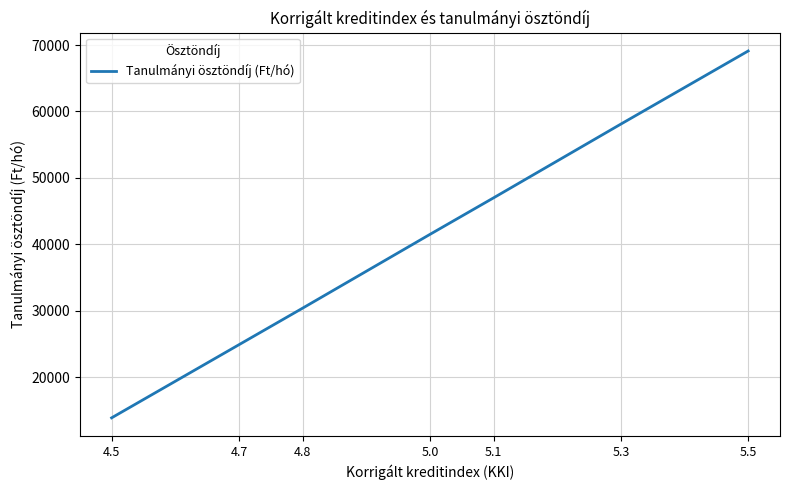

What is the sum of all values?

284900